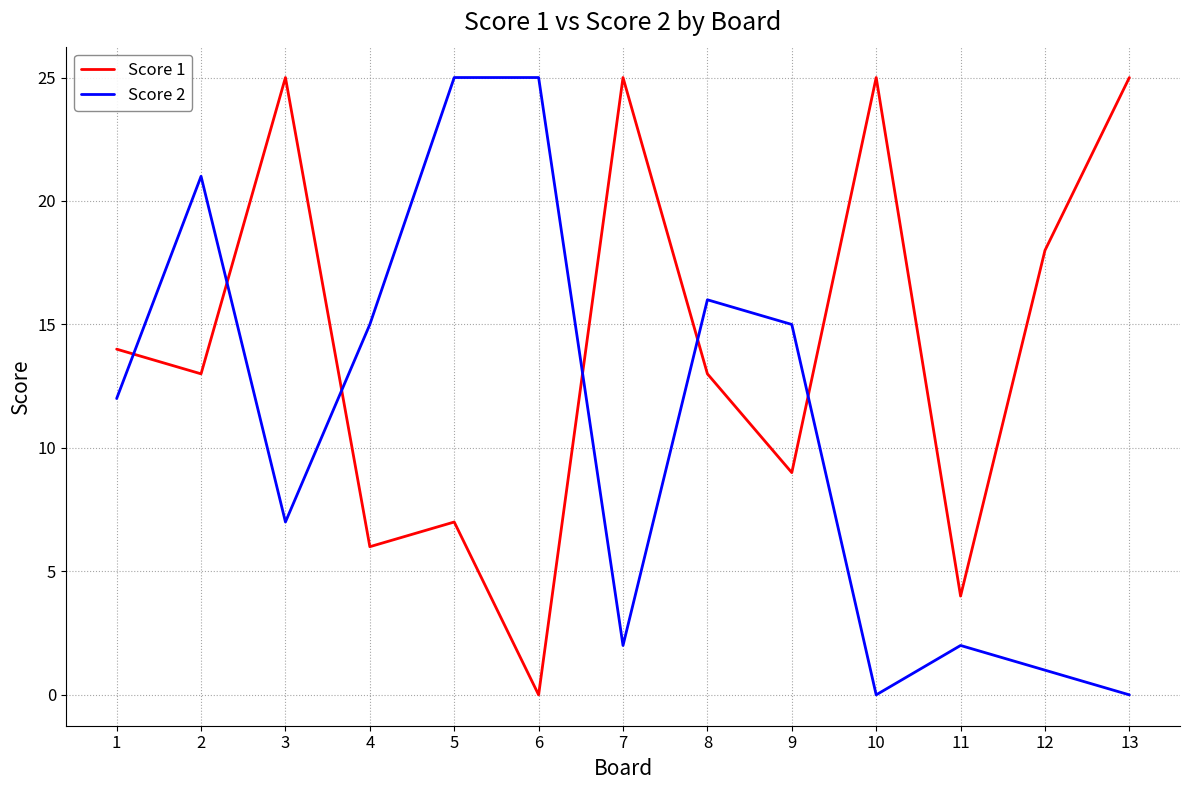

What is the sum of the Score 2 values at 7 and 3?

9